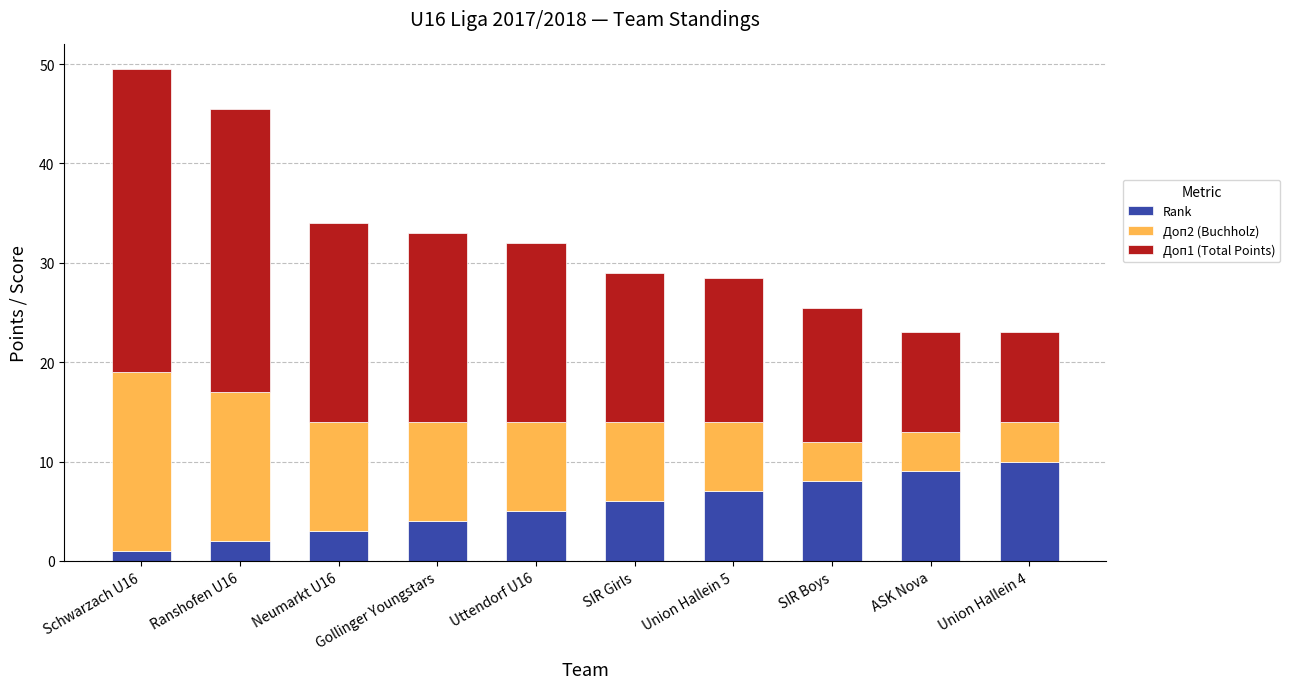

What is the sum of the Rank values at Union Hallein 5 and SIR Girls?

13.0